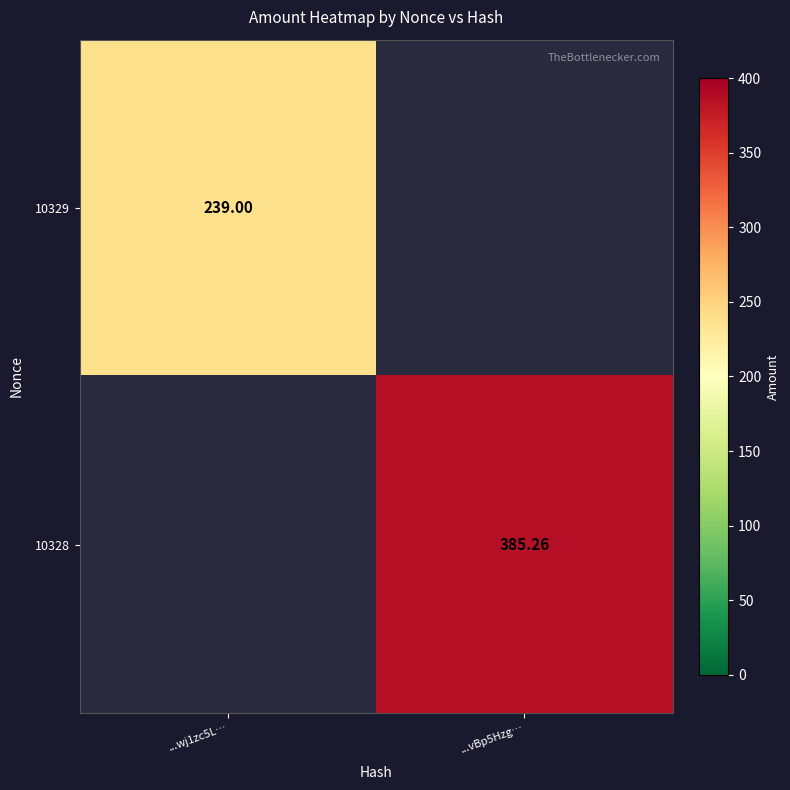

What is the maximum value shown in the chart?

385.3